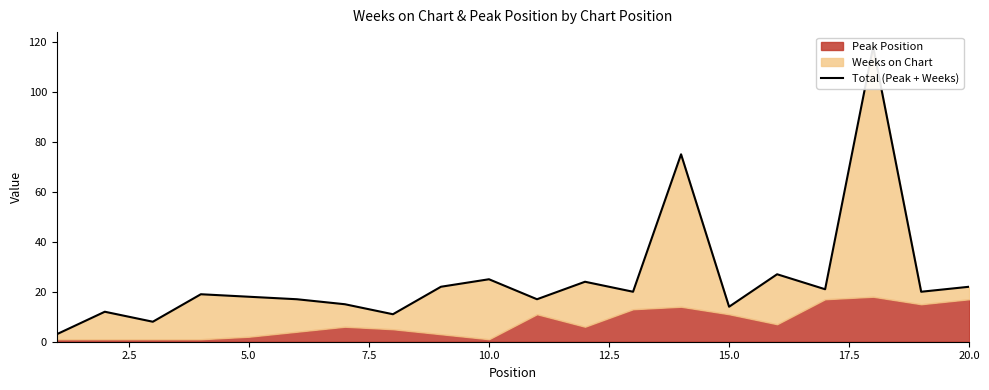

True or false: the data shows 32 at 12.

False